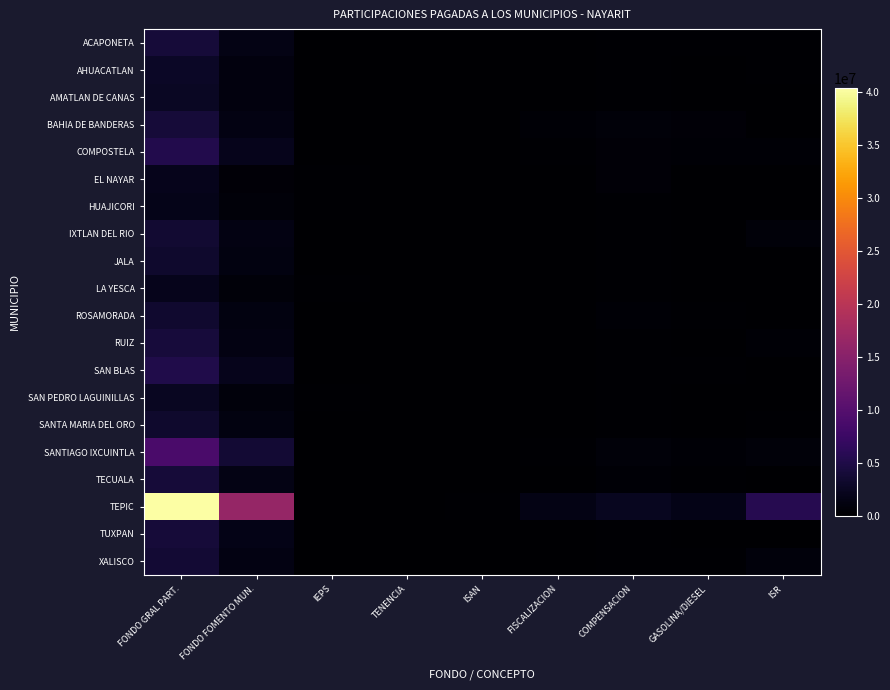

At which category is the sum across all series the highest?

FONDO GRAL PART.